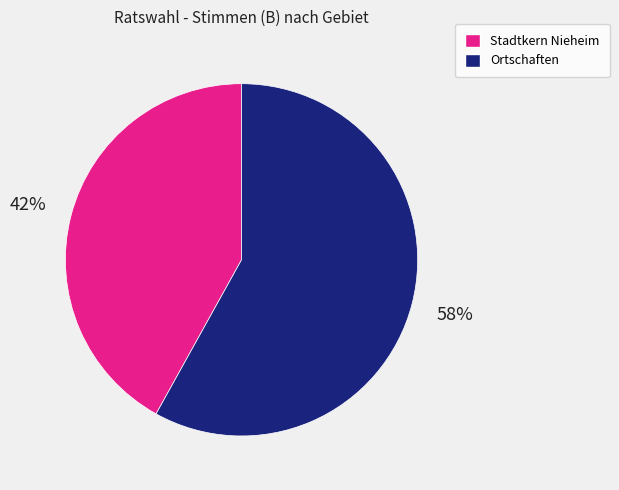

To the nearest percent, what is the average slice percentage?

50%